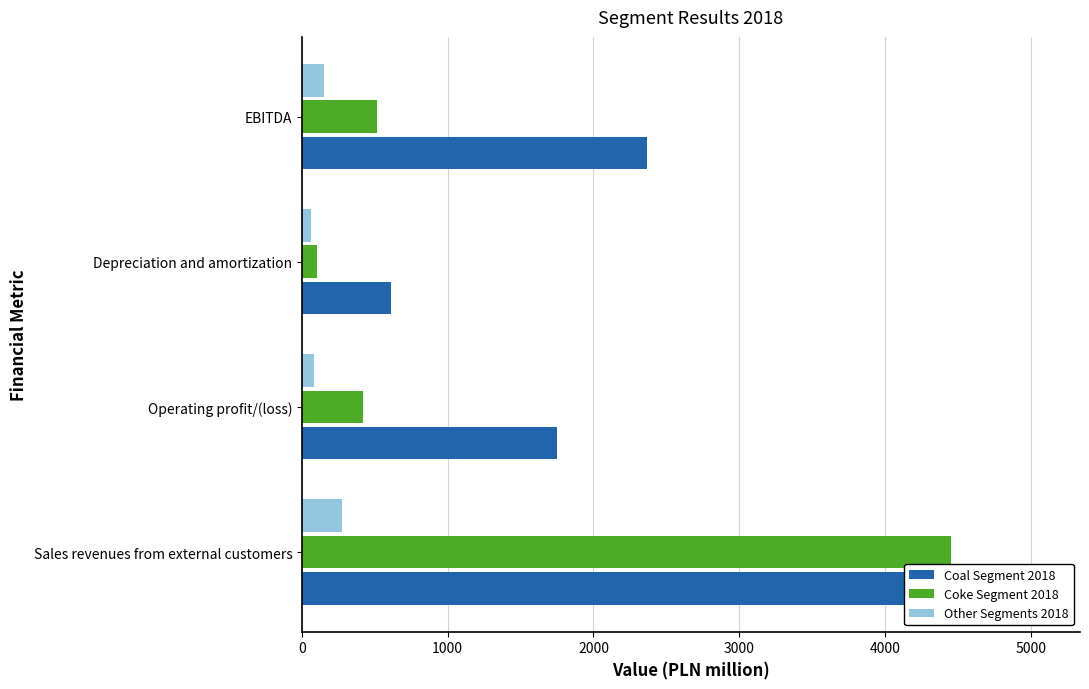

What is the average value of the Coal Segment 2018 series?

2453.8